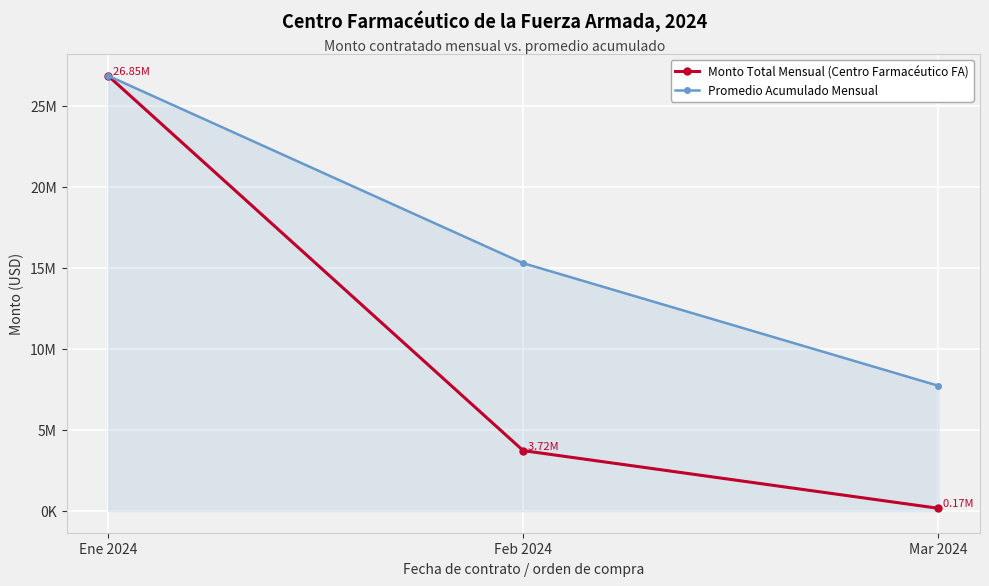

List the series in order of their overall mean, lowest first.

Monto Total Mensual (Centro Farmacéutico FA), Promedio Acumulado Mensual